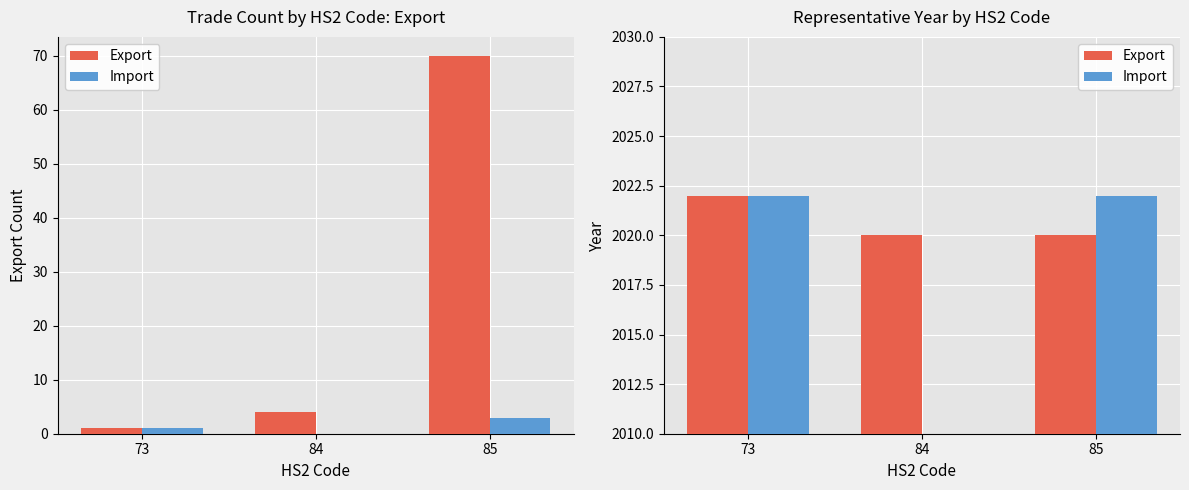

Which series changed the most between 84 and 85?

Import